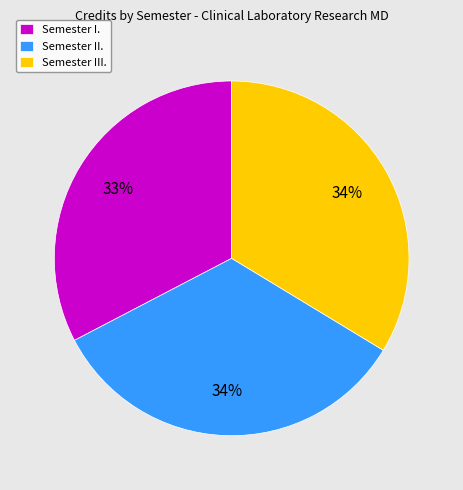

Does Semester I. account for over 50% of the chart?

No